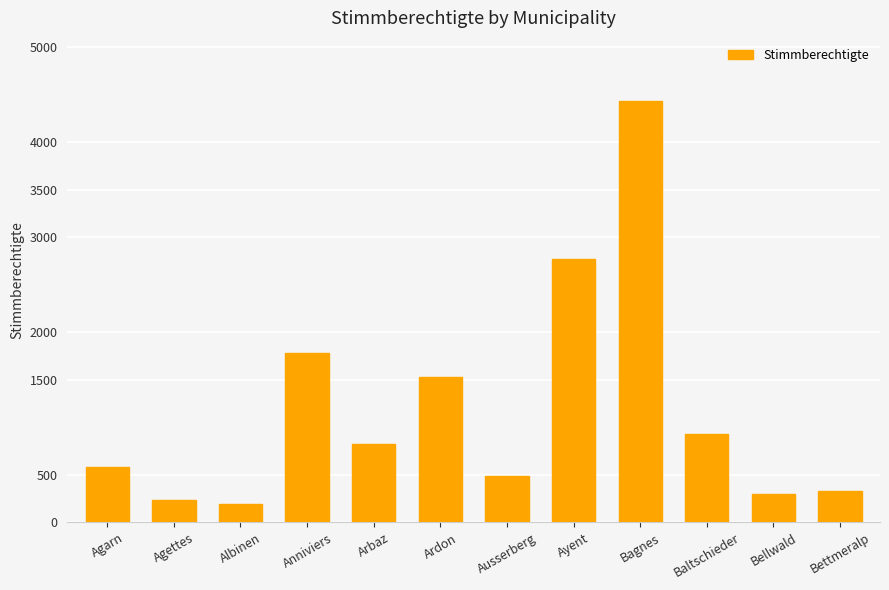

Which label corresponds to the largest value in the chart?

Bagnes